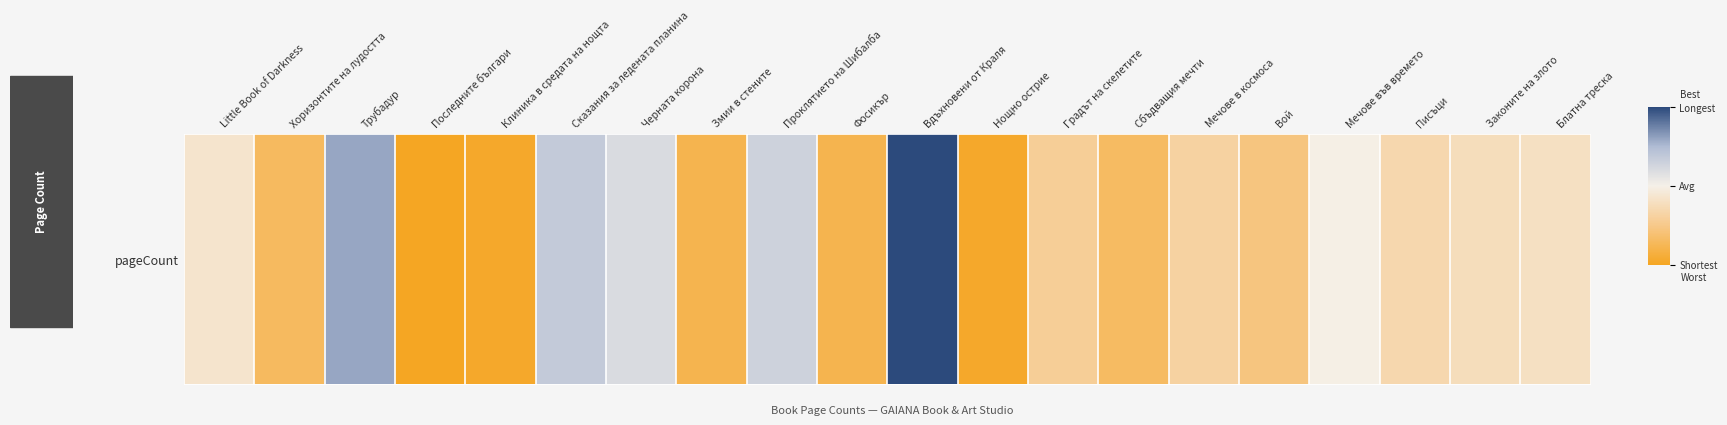

Count the number of categories in the chart.

20